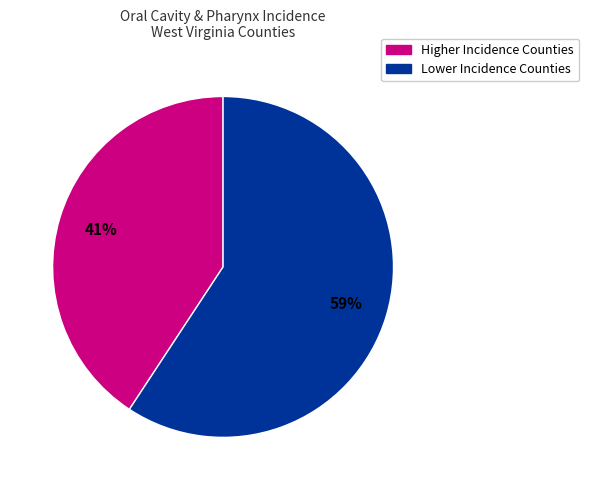

To the nearest percent, what is the combined percentage of Higher Incidence Counties and Lower Incidence Counties?

100%